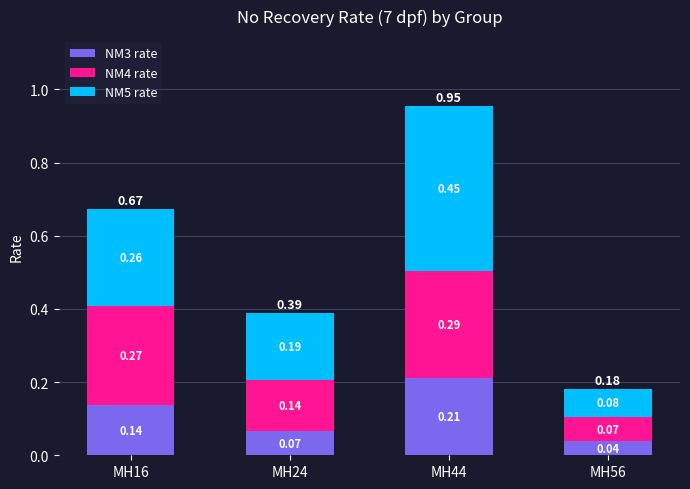

List the labels in order of NM3 rate value, smallest first.

MH56, MH24, MH16, MH44